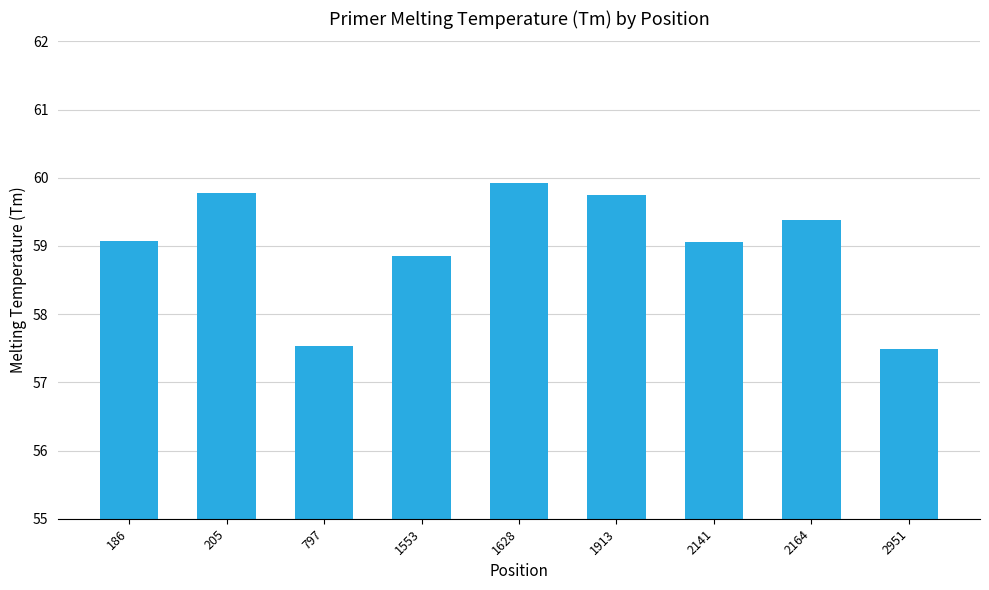

What is the value of the 9th bar from the left?

57.5